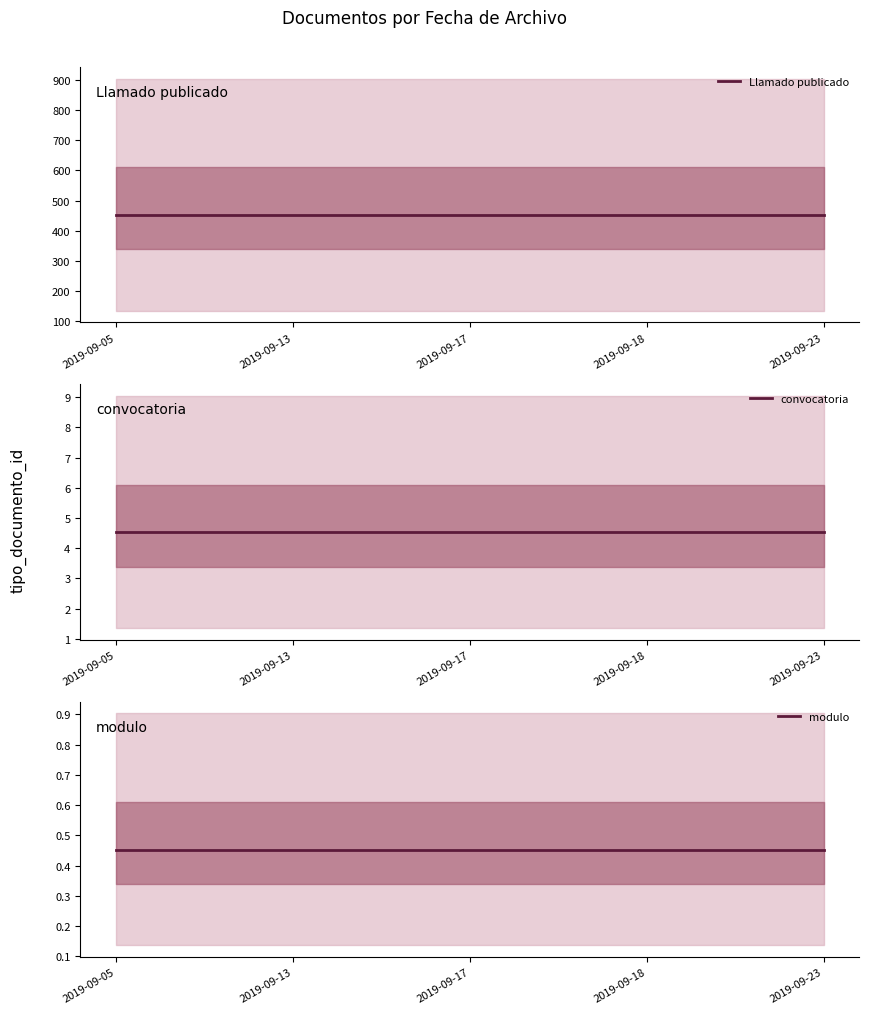

Is the value of modulo at 2019-09-23 greater than the value of convocatoria at 2019-09-05?

No